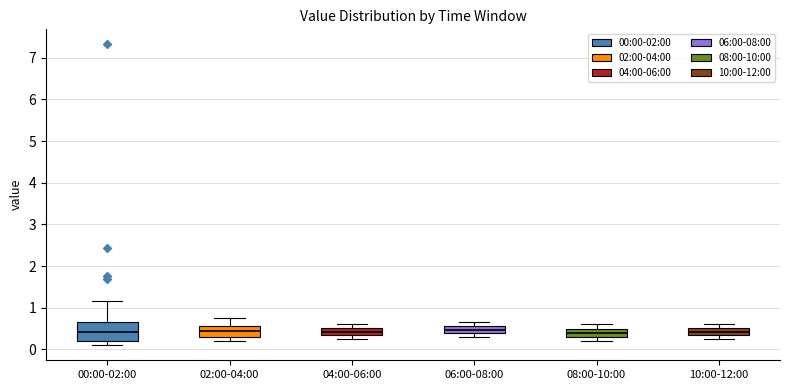

Reading left to right, read every box against the y-axis: the position of its median line, the range the box covers, and the ends of its whiskers. The values are not printed on the chart, so give them approximately, as read against the axis.

00:00-02:00: median 0.4, box 0.2 to 0.6, whiskers 0.1 to 1.2
02:00-04:00: median 0.5, box 0.3 to 0.6, whiskers 0.2 to 0.8
04:00-06:00: median 0.4, box 0.3 to 0.5, whiskers 0.3 (just below the box's lower edge) to 0.6
06:00-08:00: median 0.5, box 0.4 to 0.6, whiskers 0.3 to 0.7
08:00-10:00: median 0.4, box 0.3 to 0.5, whiskers 0.2 to 0.6
10:00-12:00: median 0.4, box 0.3 to 0.5, whiskers 0.3 (just below the box's lower edge) to 0.6